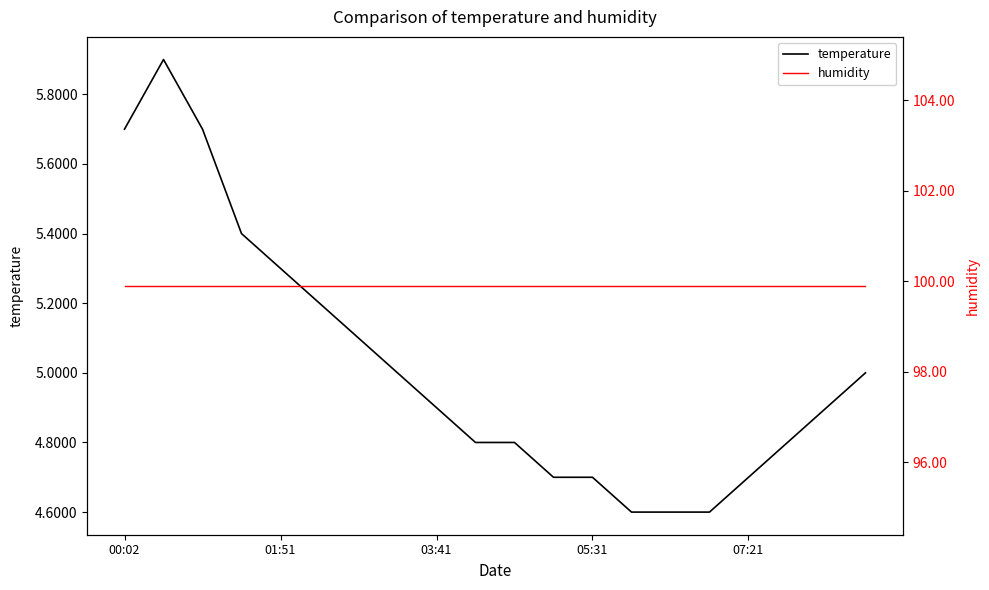

What is the maximum value shown in the chart?

99.9